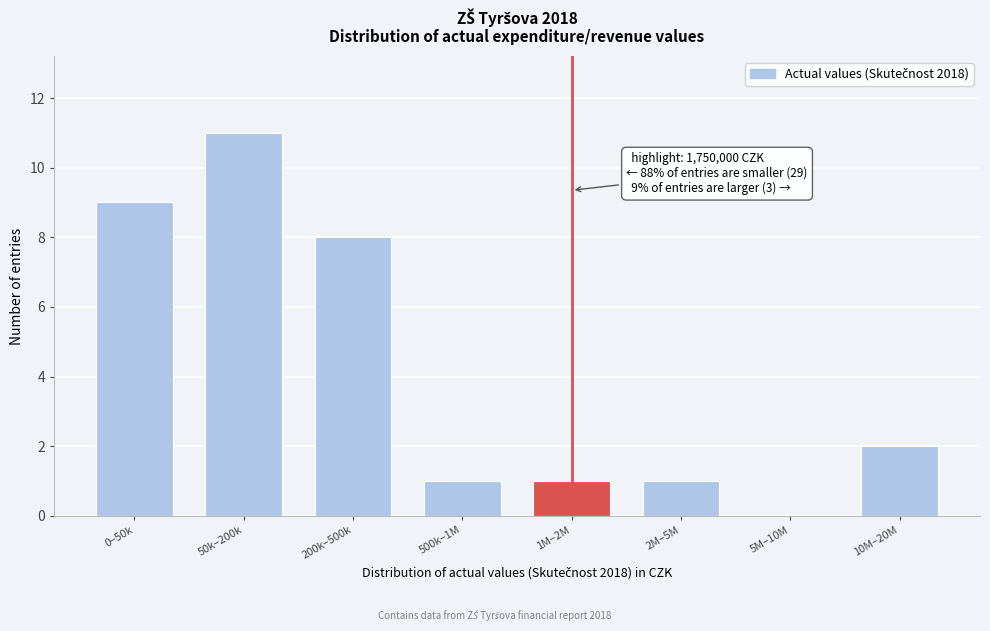

Reading right to left, what are all the values shown in this chart?

10M–20M=2	5M–10M=0	2M–5M=1	1M–2M=1	500k–1M=1	200k–500k=8	50k–200k=11	0–50k=9